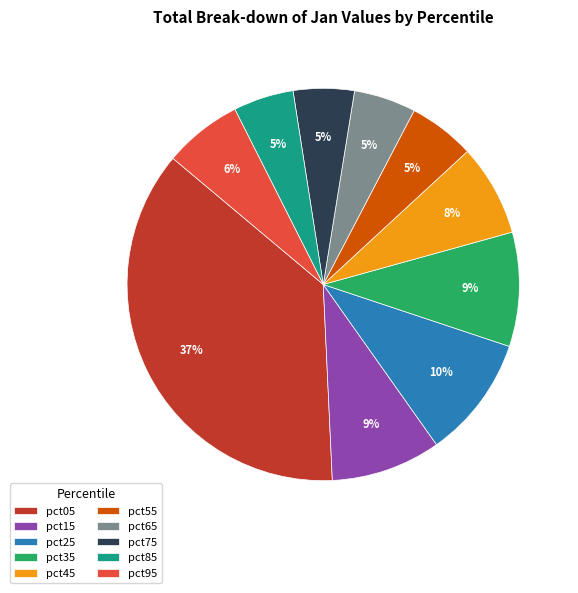

Which has a higher value, pct15 or pct05?

pct05